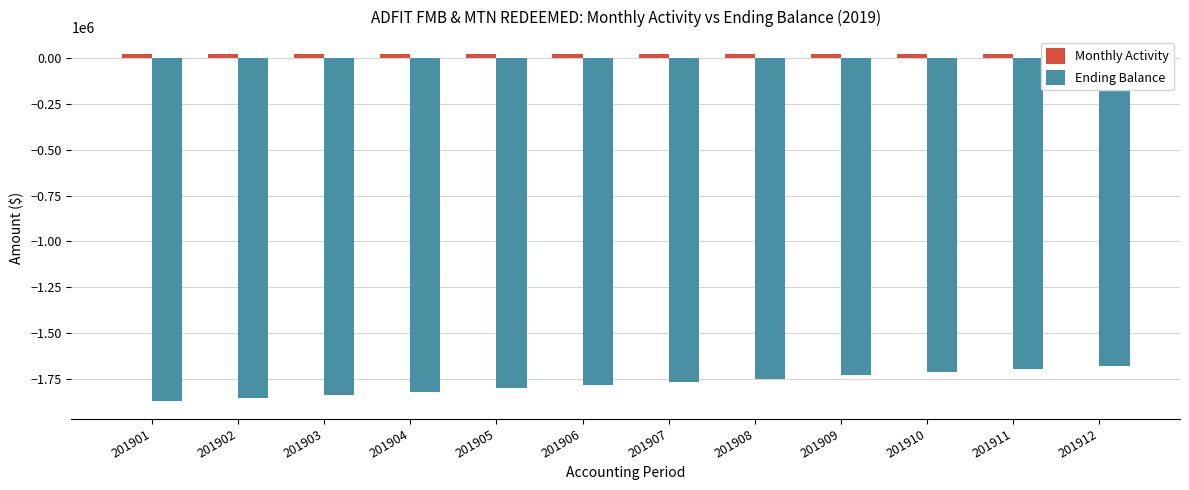

At which label does Ending Balance reach its minimum?

201901